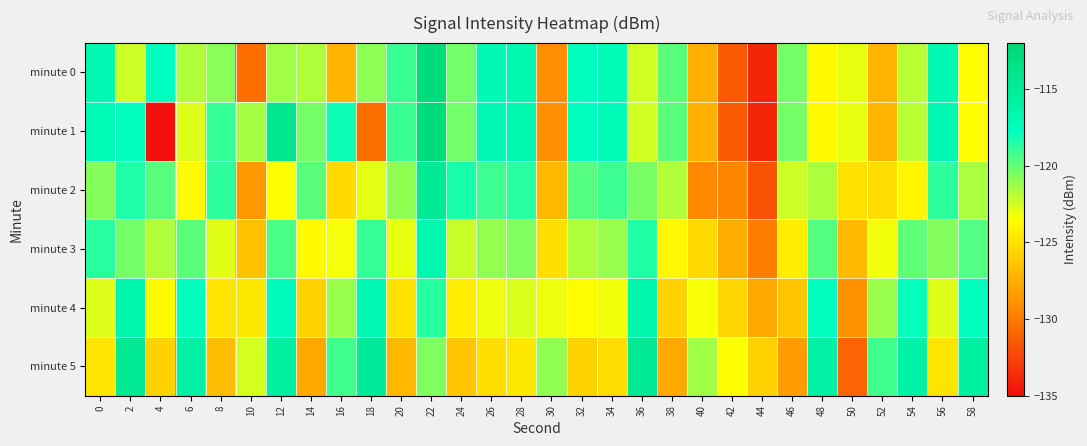

Reading left to right, list all the values displayed in this chart.

minute 0: 0=-116.7	2=-122.4	4=-117.7	6=-121.8	8=-120.8	10=-130.6	12=-121.4	14=-121.8	16=-127.2	18=-120.9	20=-119.0	22=-112.7	24=-120.3	26=-117.1	28=-116.7	30=-129.1	32=-117.7	34=-117.2	36=-122.5	38=-119.8	40=-127.4	42=-131.5	44=-133.8	46=-120.4	48=-123.7	50=-123.0	52=-127.2	54=-121.9	56=-116.8	58=-123.6
minute 1: 0=-117.3	2=-117.7	4=-134.8	6=-122.8	8=-119.0	10=-121.5	12=-114.2	14=-120.4	16=-118.1	18=-130.5	20=-119.0	22=-112.7	24=-120.3	26=-117.1	28=-116.7	30=-129.1	32=-117.7	34=-117.2	36=-122.5	38=-119.8	40=-127.4	42=-131.5	44=-133.8	46=-120.4	48=-123.7	50=-123.0	52=-127.2	54=-121.9	56=-116.8	58=-123.6
minute 2: 0=-120.7	2=-118.4	4=-119.7	6=-123.8	8=-118.8	10=-128.6	12=-123.4	14=-119.8	16=-125.2	18=-122.9	20=-121.0	22=-114.7	24=-118.3	26=-119.1	28=-118.7	30=-127.1	32=-119.7	34=-119.2	36=-120.5	38=-121.8	40=-129.4	42=-129.5	44=-131.8	46=-122.4	48=-121.7	50=-125.0	52=-125.2	54=-123.9	56=-118.8	58=-121.6
minute 3: 0=-118.7	2=-120.4	4=-121.7	6=-119.8	8=-122.8	10=-126.6	12=-119.4	14=-123.8	16=-123.2	18=-118.9	20=-123.0	22=-116.7	24=-122.3	26=-121.1	28=-120.7	30=-125.1	32=-121.7	34=-121.2	36=-118.5	38=-123.8	40=-125.4	42=-127.5	44=-129.8	46=-124.4	48=-119.7	50=-127.0	52=-123.2	54=-119.9	56=-120.8	58=-119.6
minute 4: 0=-122.7	2=-116.4	4=-123.7	6=-117.8	8=-124.8	10=-124.6	12=-117.4	14=-125.8	16=-121.2	18=-116.9	20=-125.0	22=-118.7	24=-124.3	26=-123.1	28=-122.7	30=-123.1	32=-123.7	34=-123.2	36=-116.5	38=-125.8	40=-123.4	42=-125.5	44=-127.8	46=-126.4	48=-117.7	50=-129.0	52=-121.2	54=-117.9	56=-122.8	58=-117.6
minute 5: 0=-124.7	2=-114.4	4=-125.7	6=-115.8	8=-126.8	10=-122.6	12=-115.4	14=-127.8	16=-119.2	18=-114.9	20=-127.0	22=-120.7	24=-126.3	26=-125.1	28=-124.7	30=-121.1	32=-125.7	34=-125.2	36=-114.5	38=-127.8	40=-121.4	42=-123.5	44=-125.8	46=-128.4	48=-115.7	50=-131.0	52=-119.2	54=-115.9	56=-124.8	58=-115.6